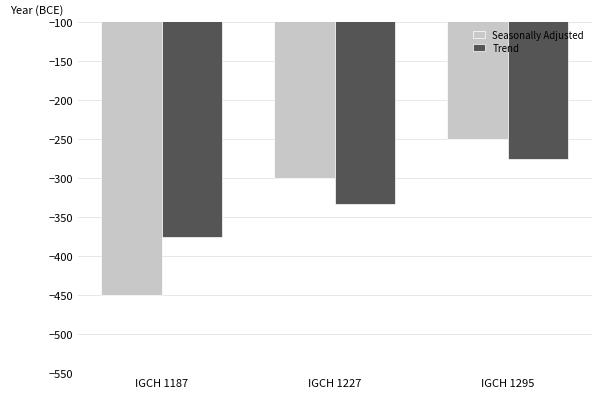

Which series has the largest range (max minus min)?

Seasonally Adjusted